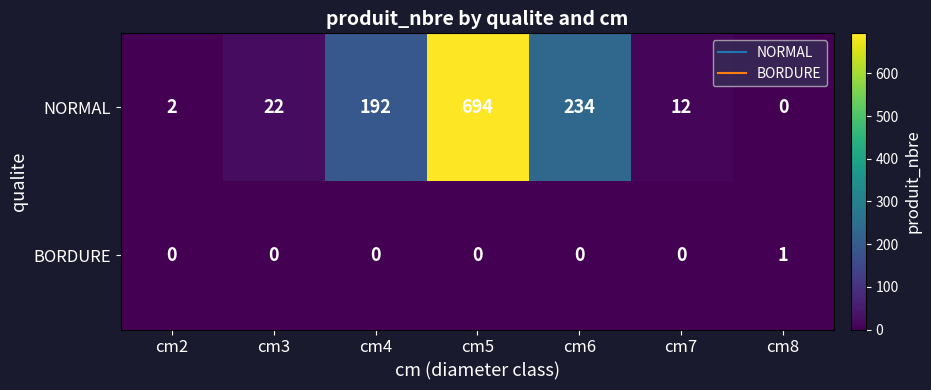

List the series in order of their peak value, lowest first.

BORDURE, NORMAL